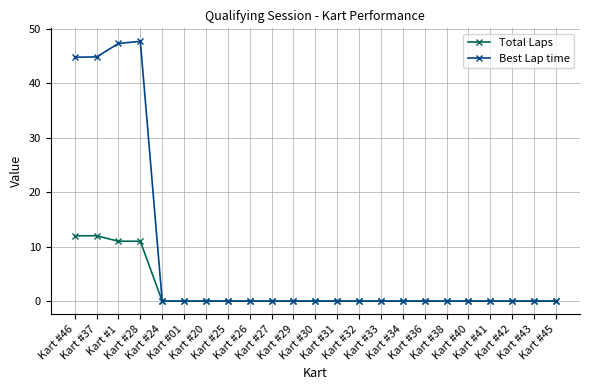

Which series has the largest range (max minus min)?

Best Lap time